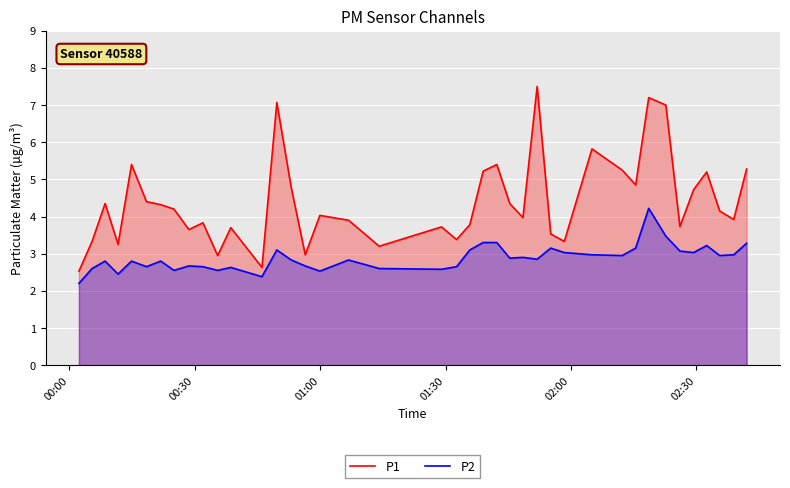

True or false: P1 and P2 cross at least once.

False